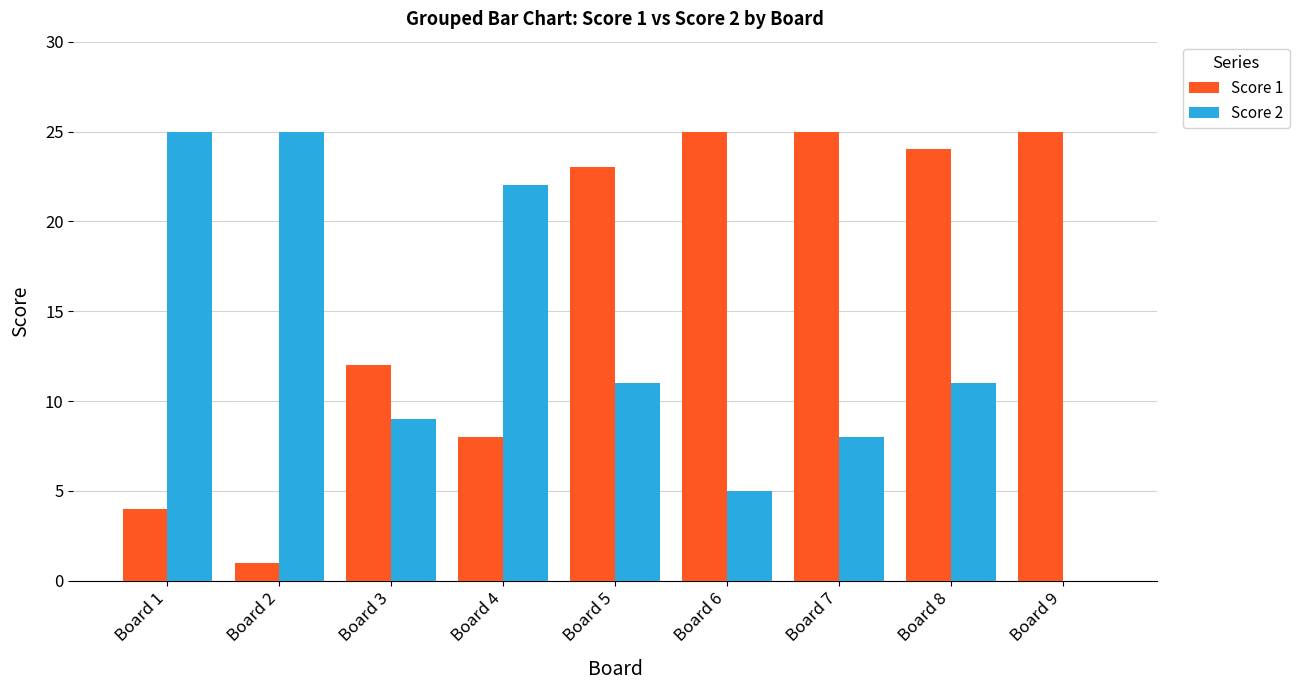

How many groups of bars are there?

9